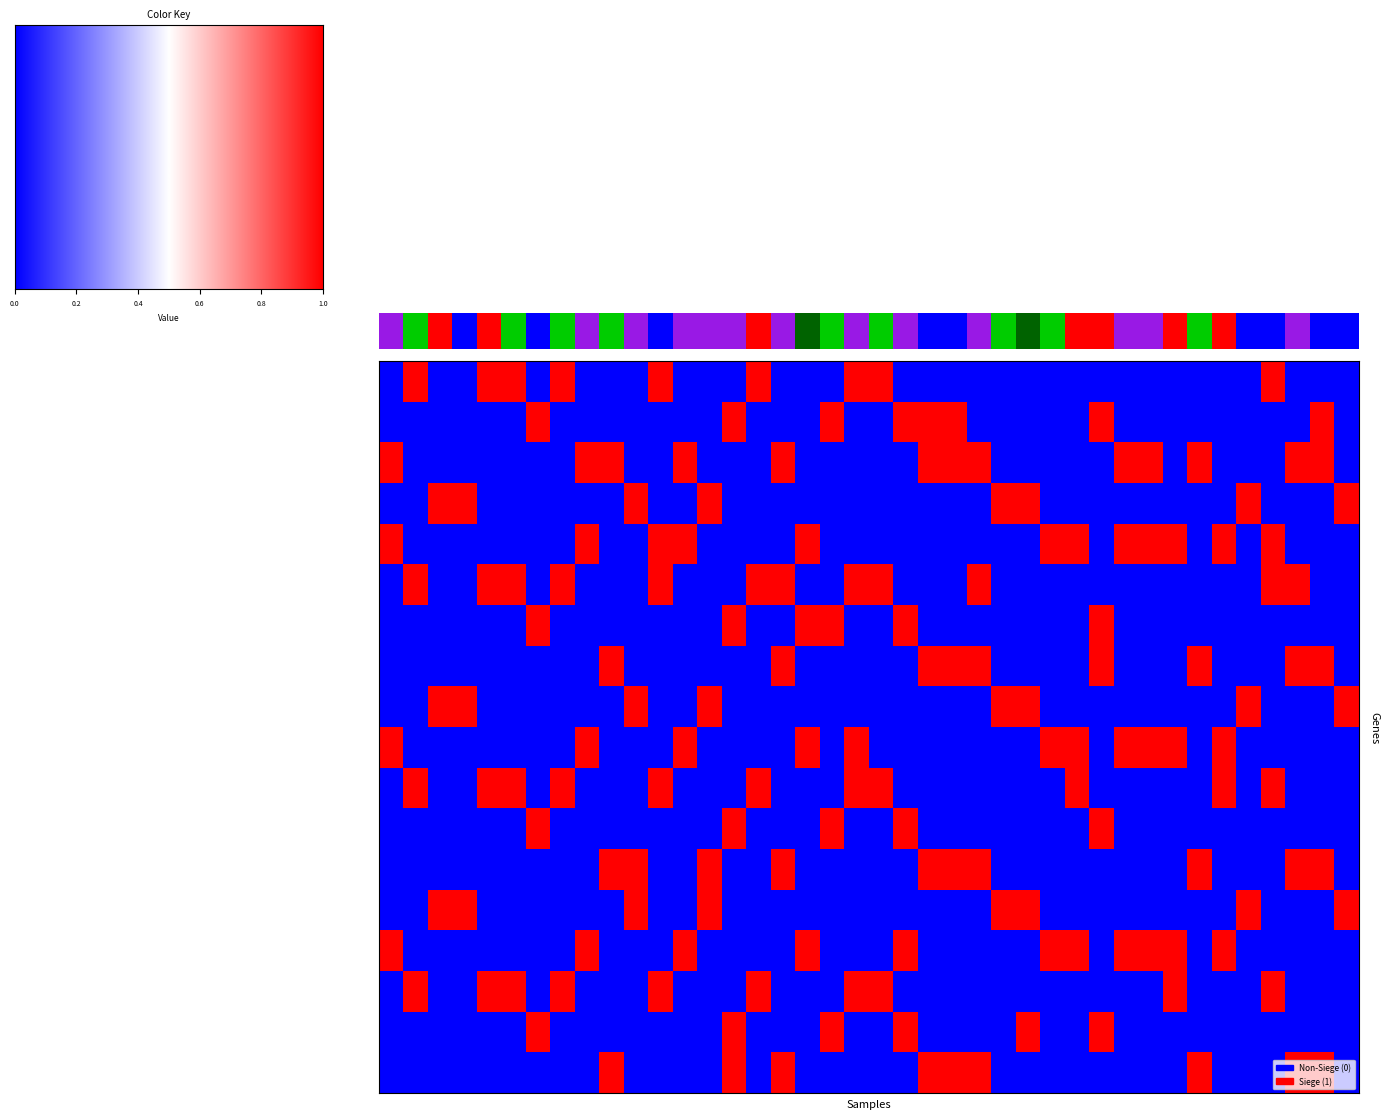

At which category is the sum across all series the highest?

11